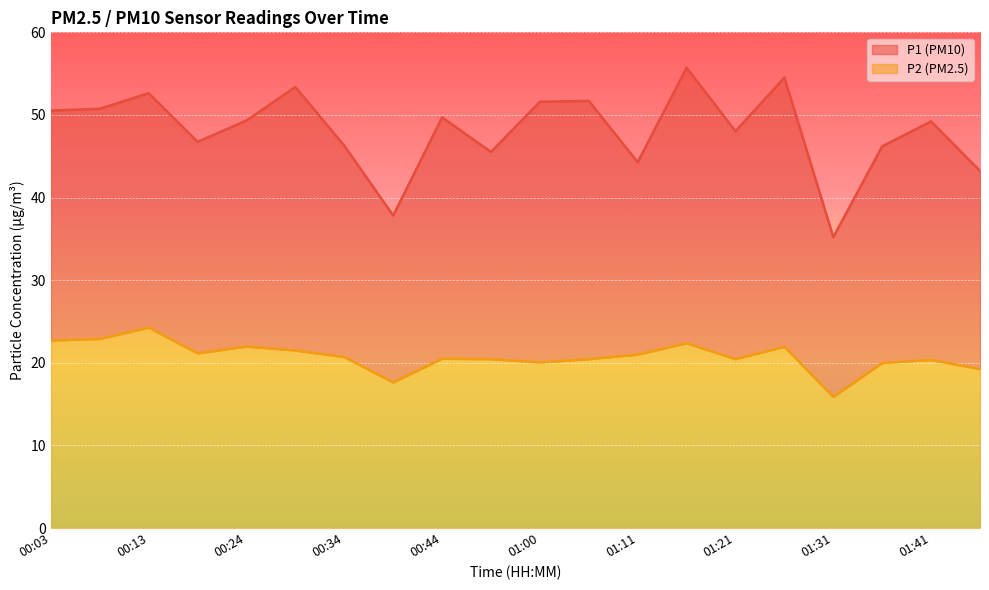

Between 00:29 and 01:16, which series saw the biggest shift?

P1